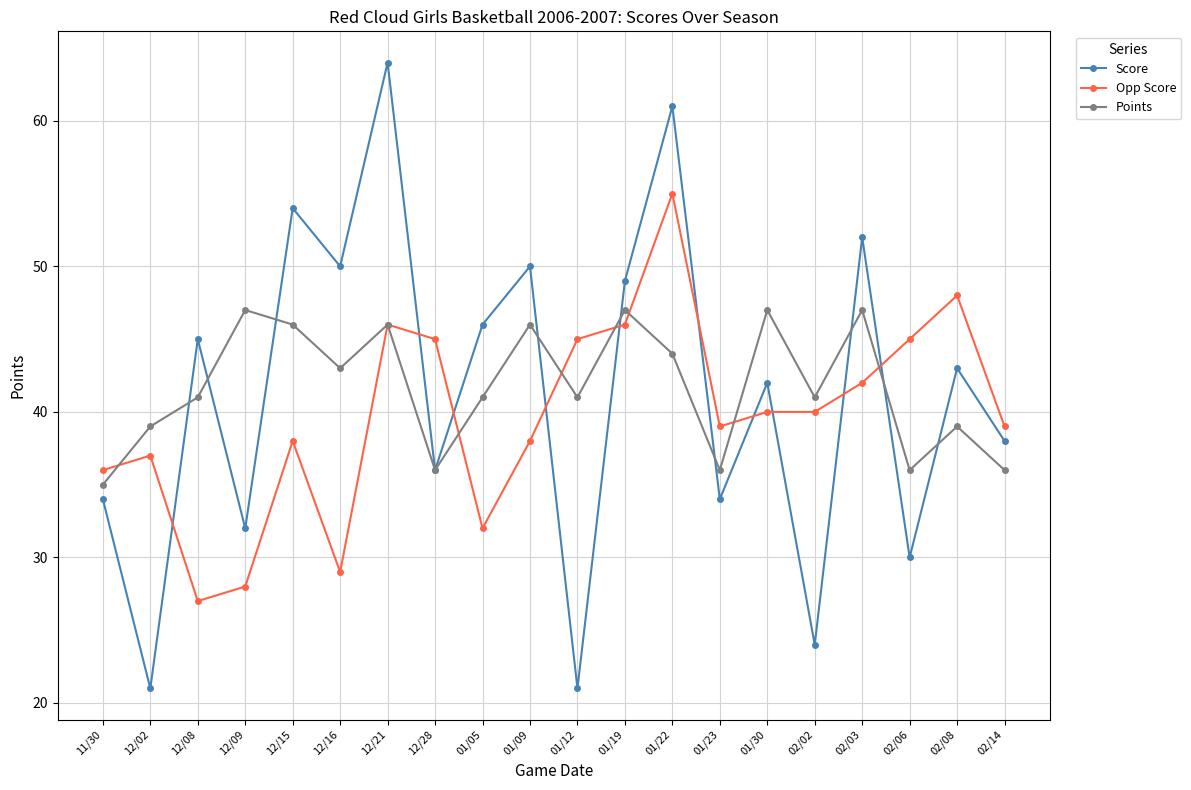

Is it true that Points equals 41 at 01/12?

True